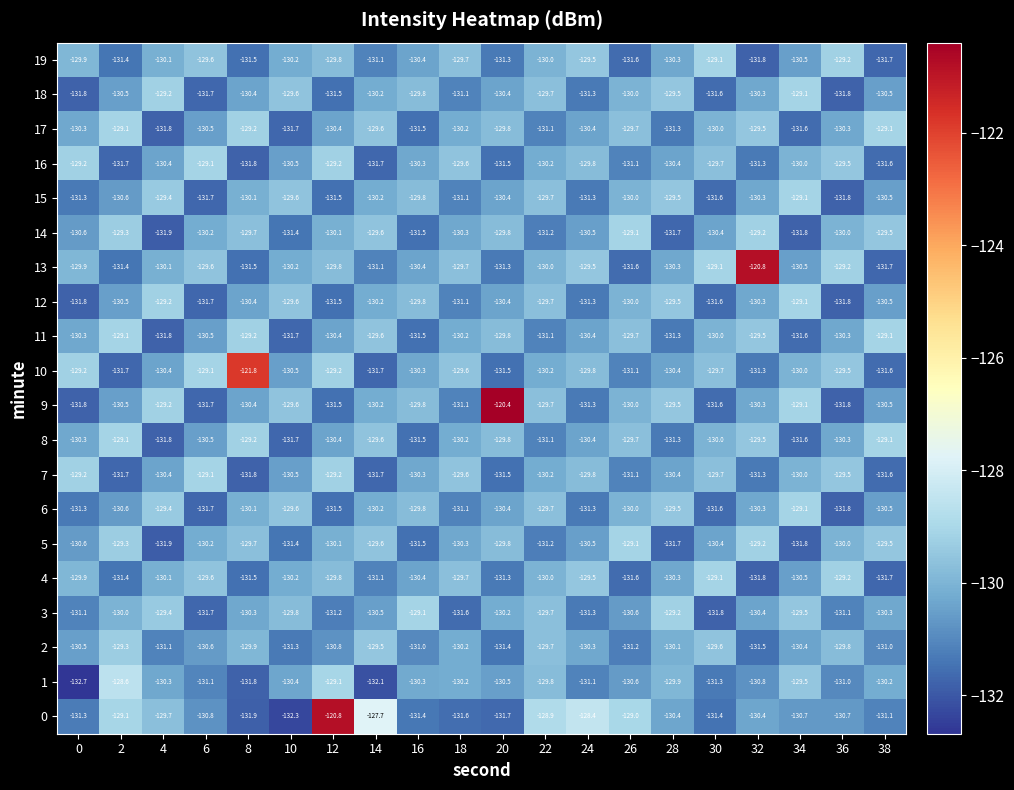

What is the average value of the 16 series?

-130.4